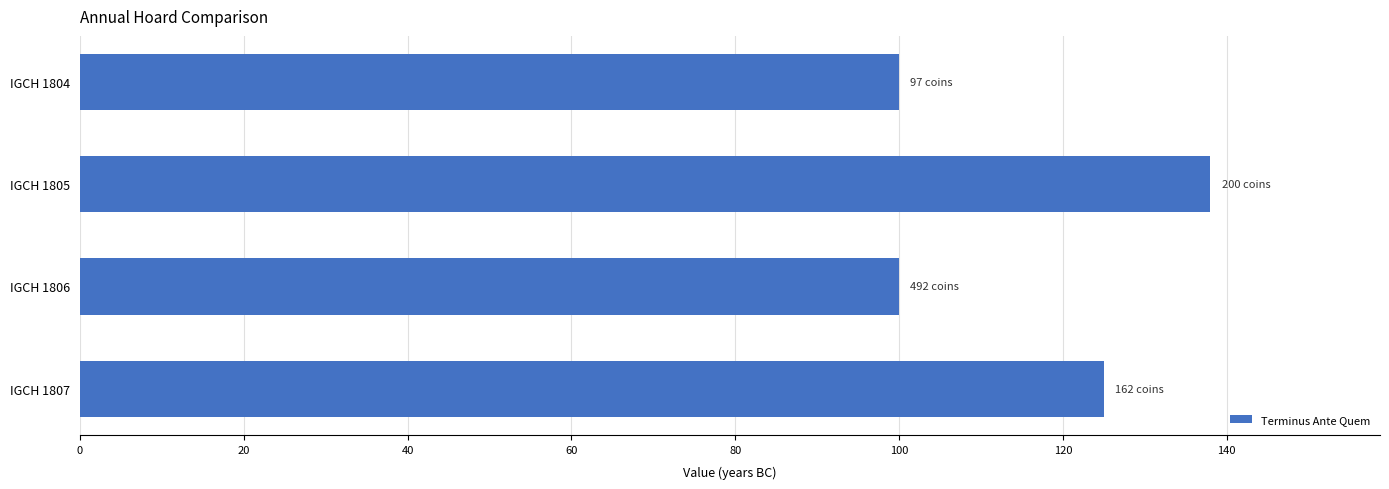

How many values are below 125?

2